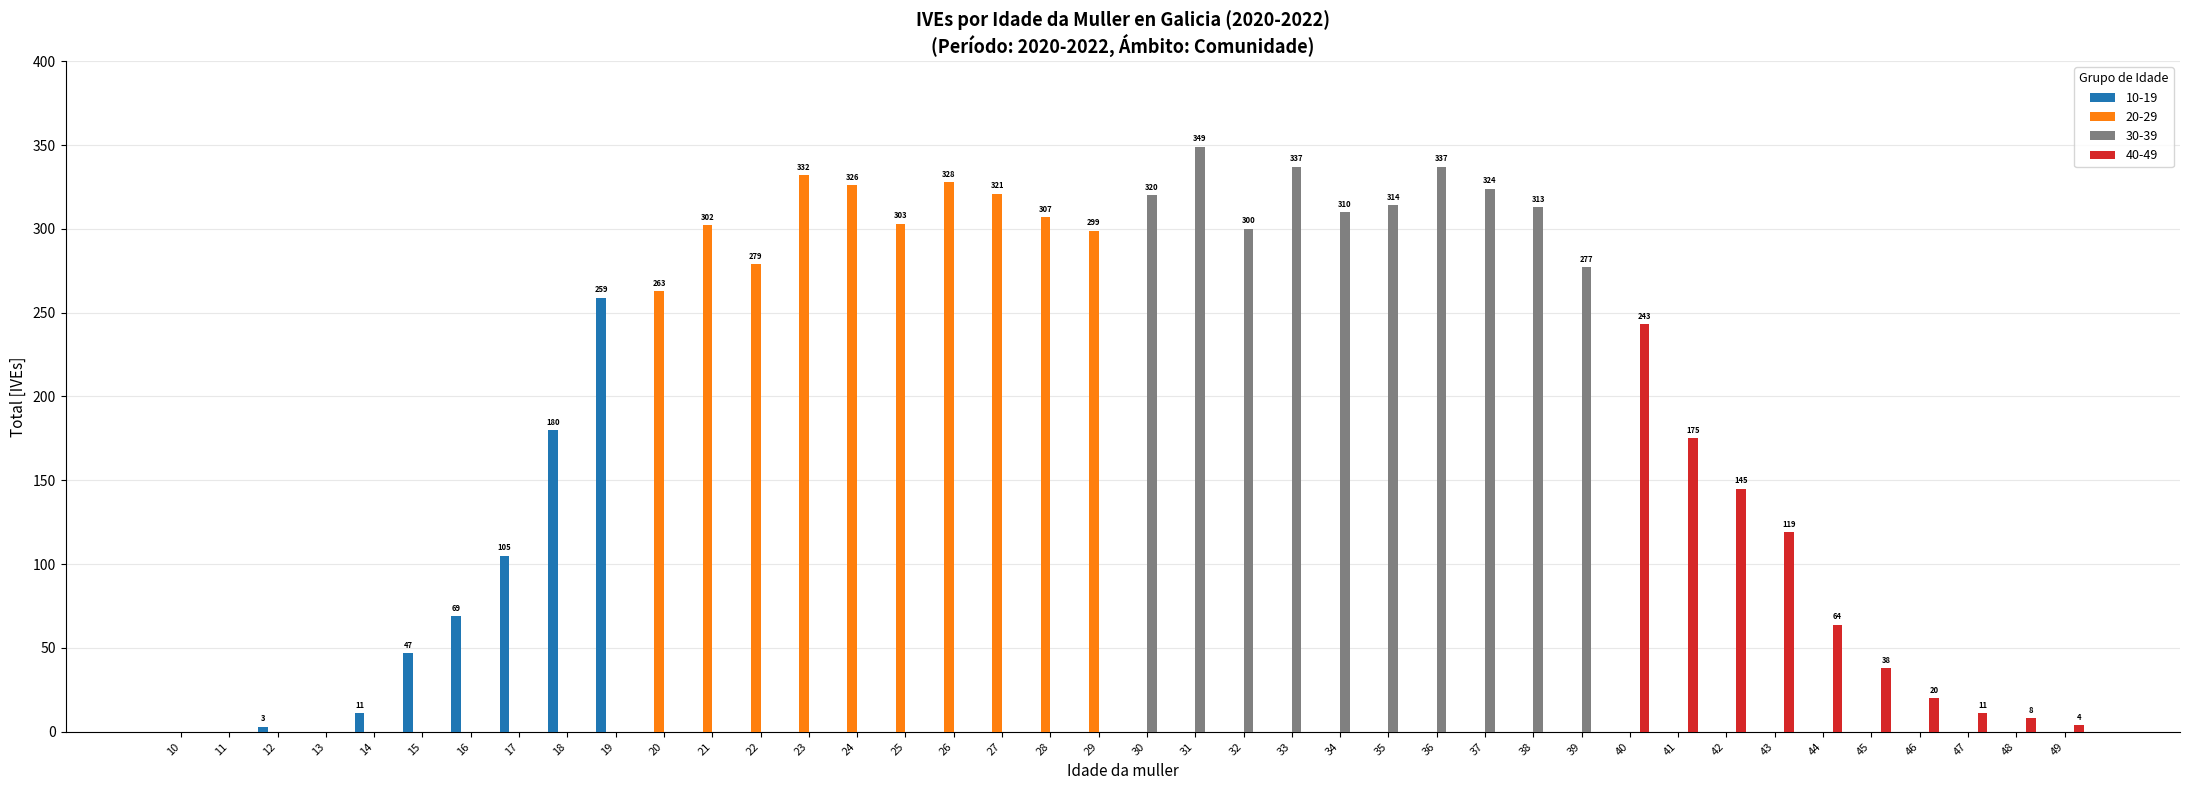

The value of 10-19 at 16 is 69. True or false?

True